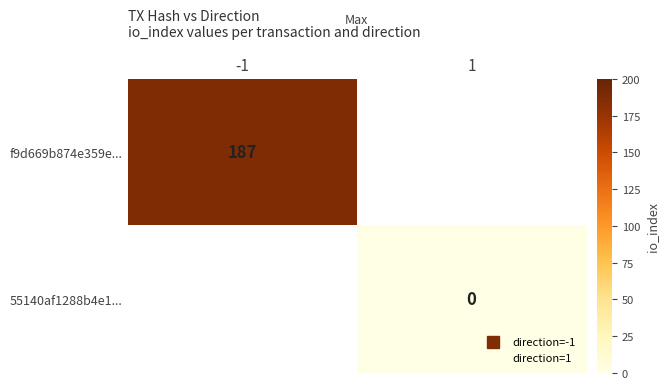

Read the f9d669b874e359e... value at -1.

187.0